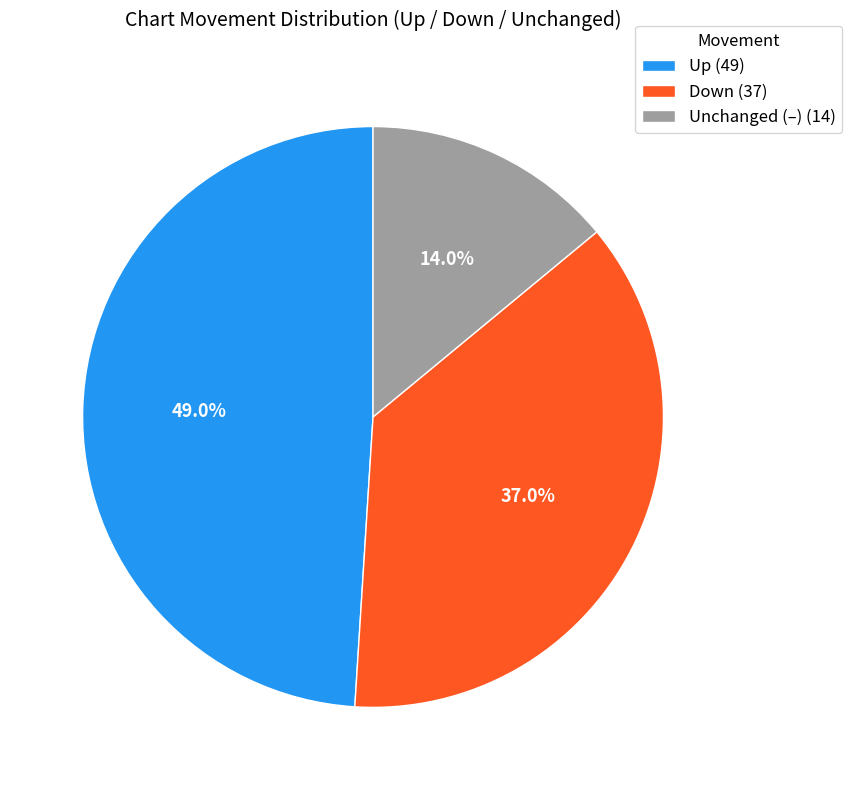

How many segments does this pie chart have?

3